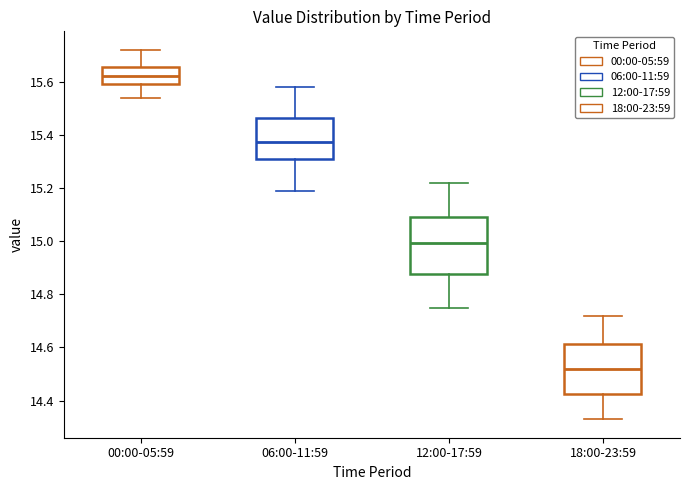

Comparing the boxes themselves (not the whiskers), which one is the tallest?

12:00-17:59